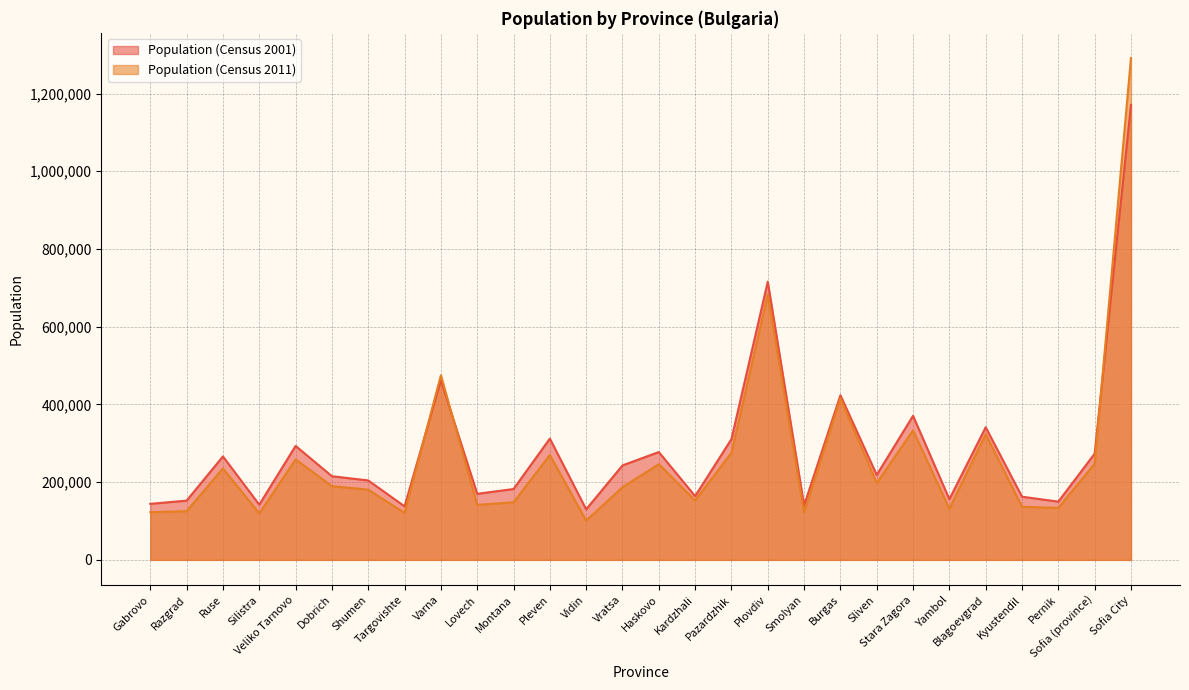

How many data points does each series have?

28